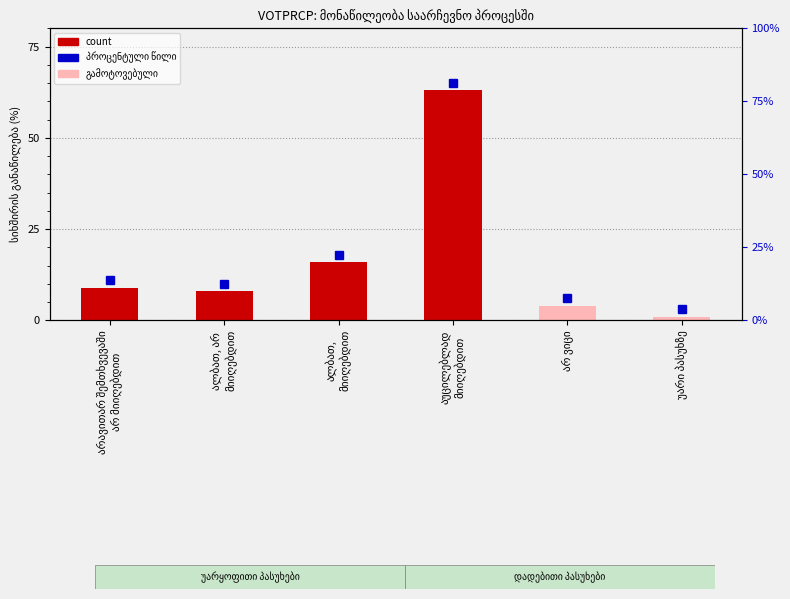

What is the minimum value shown in the chart?

1